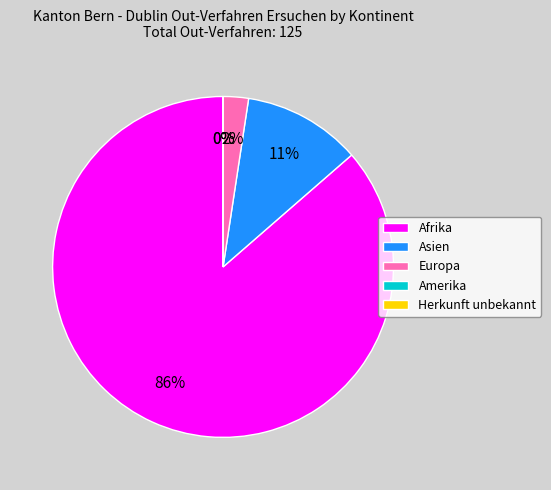

What is the largest slice in the pie chart?

Afrika